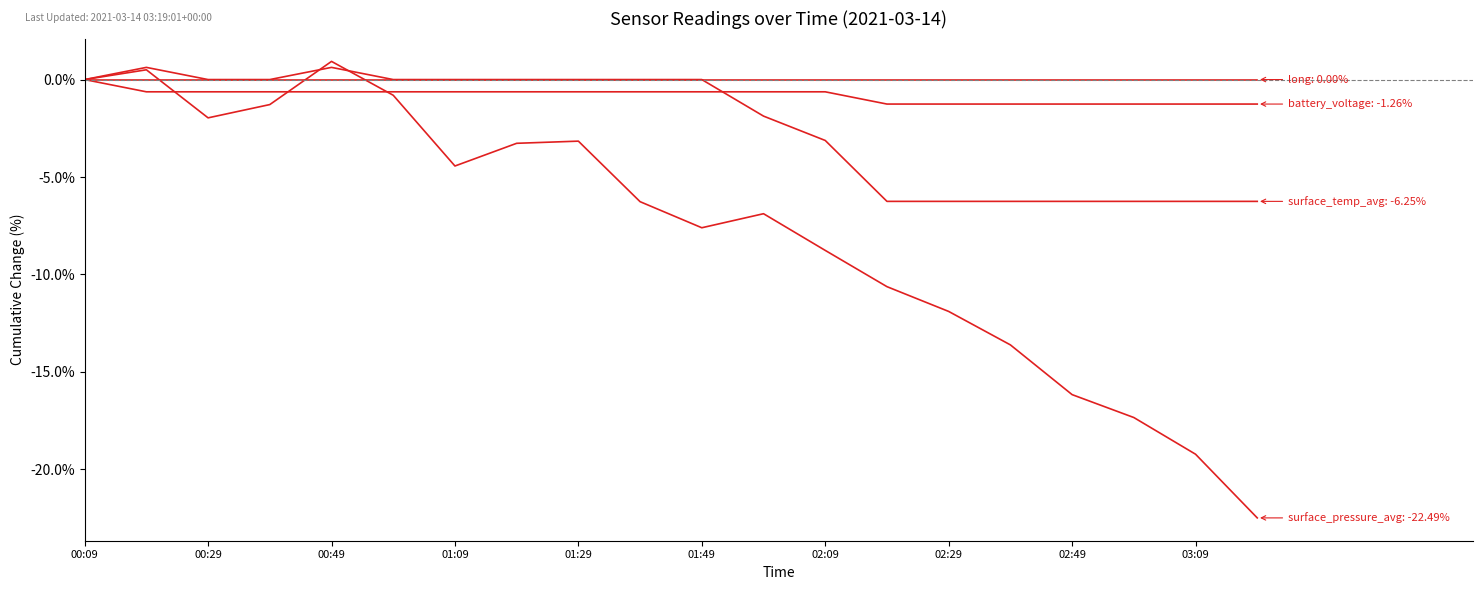

Does the chart have visible grid lines?

No